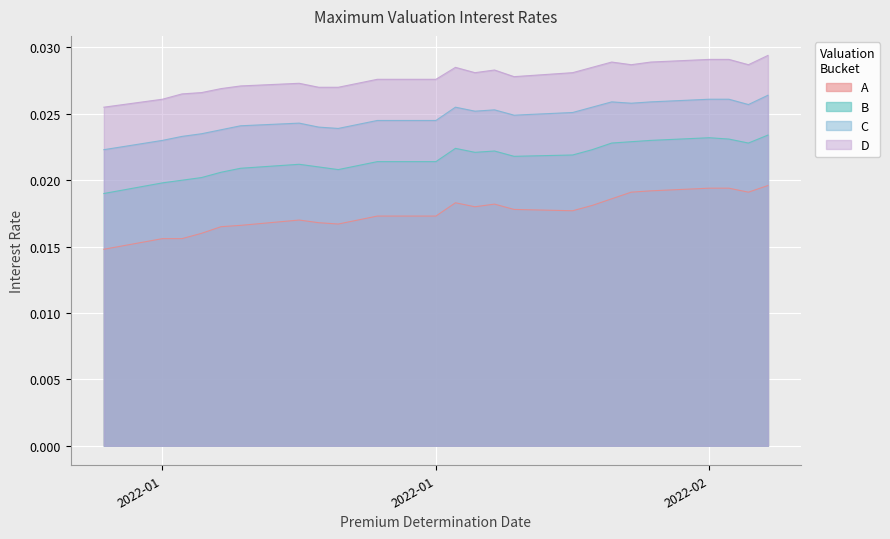

What are all the series names shown in the legend?

A, B, C, D